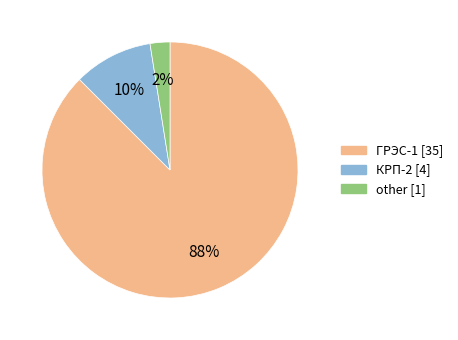

To the nearest percent, what is the average slice percentage?

33%